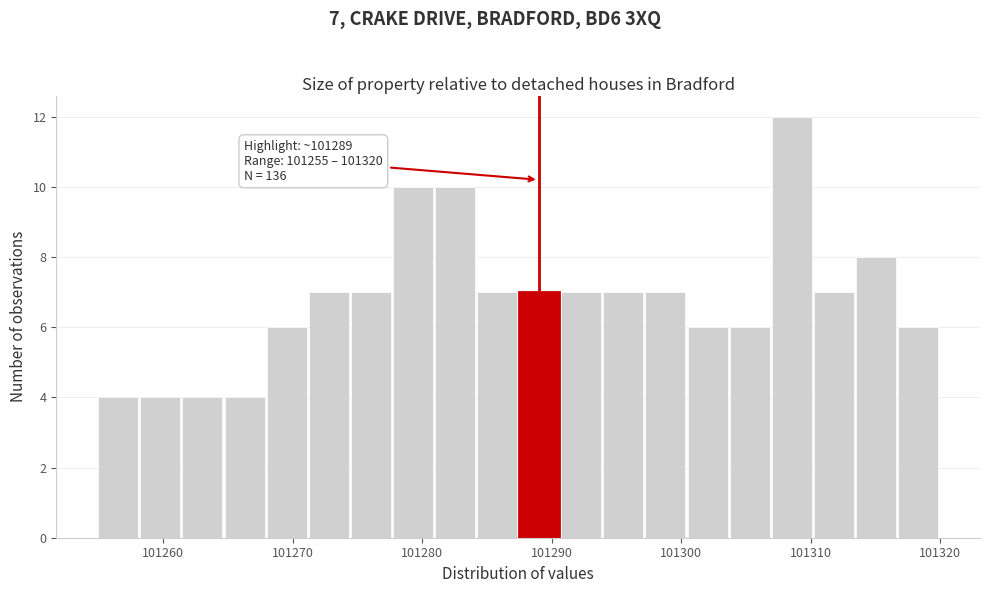

Around what value on the x-axis is the tallest bar? Give the approximate position of its centre, as read against the axis.

101309